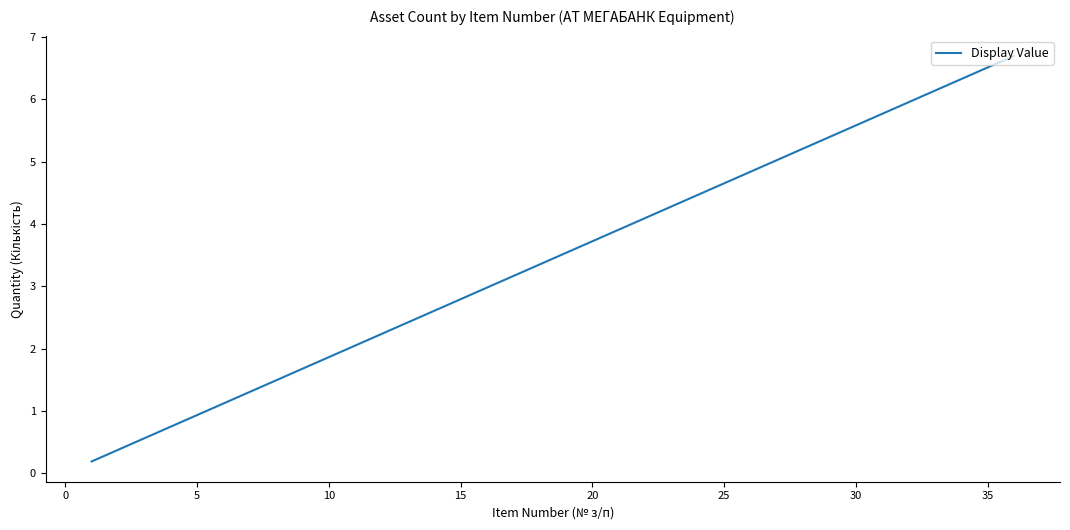

What is the greatest value displayed?

6.7